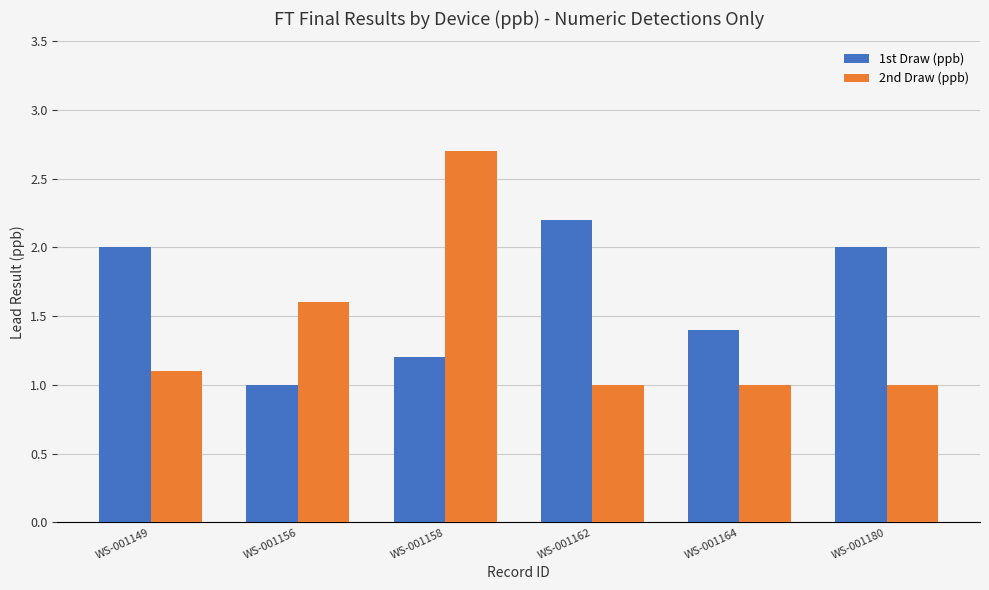

Is the value of 1st Draw (ppb) at WS-001162 greater than the value of 2nd Draw (ppb) at WS-001180?

Yes